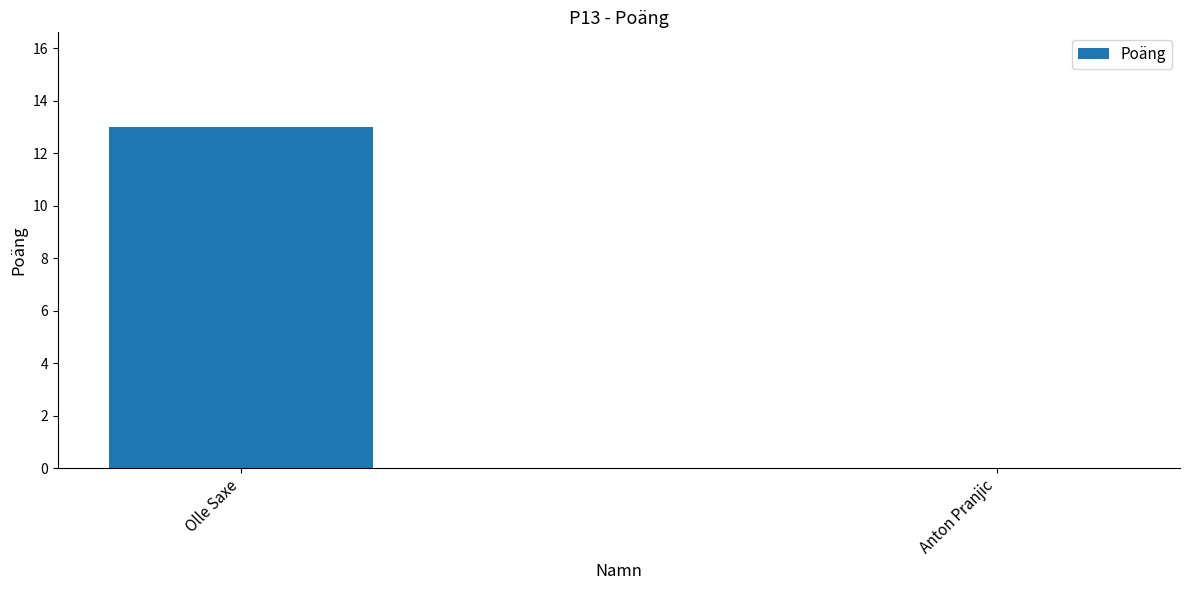

True or false: the data shows 13 at Olle Saxe.

True